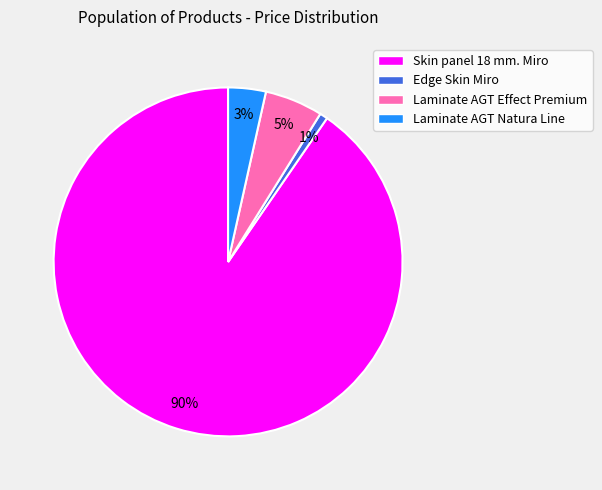

Which slice represents more than half of the pie?

Skin panel 18 mm. Miro